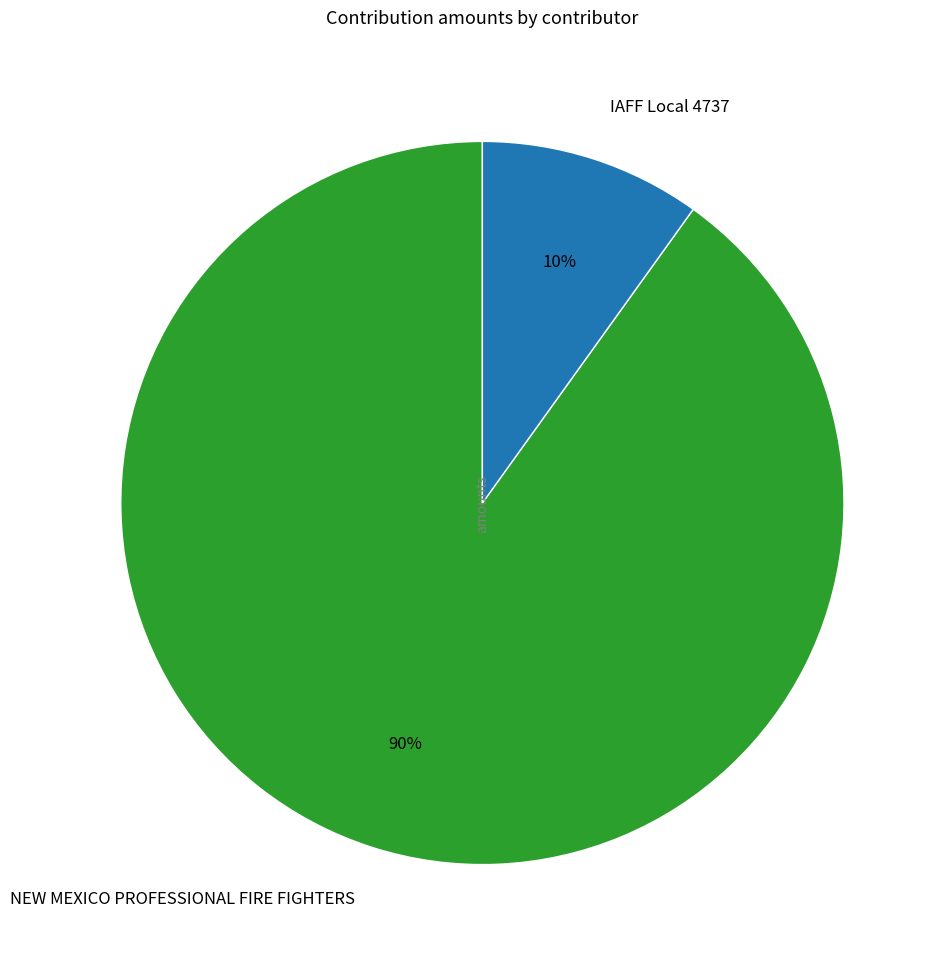

True or false: IAFF Local 4737 accounts for 22% of the total.

False